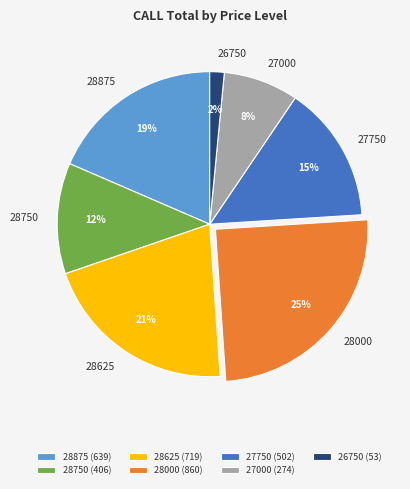

Which slice is the smallest?

26750